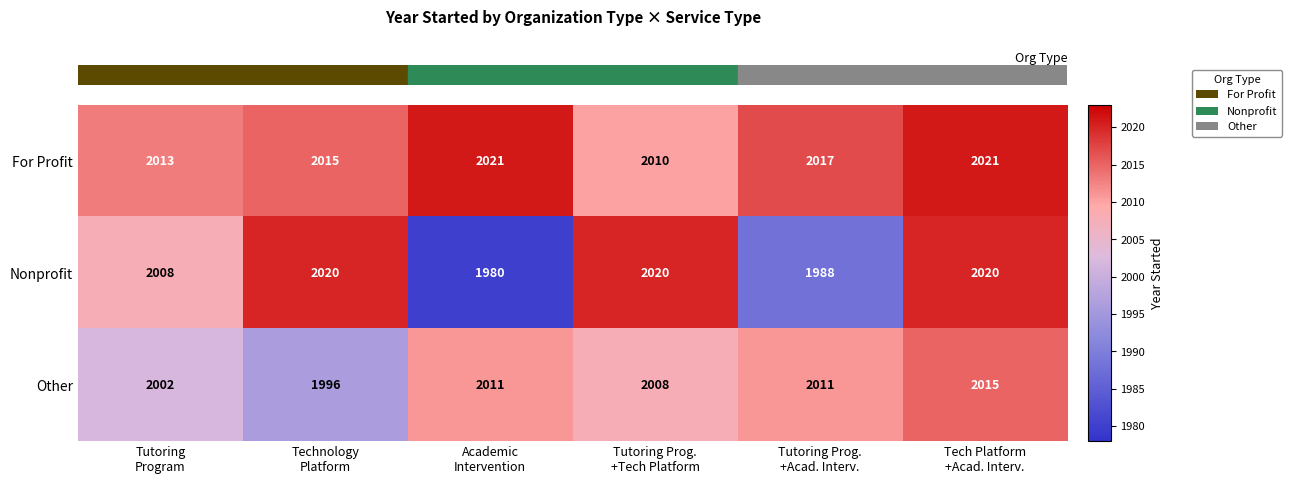

At how many categories does at least one series exceed 1996?

6